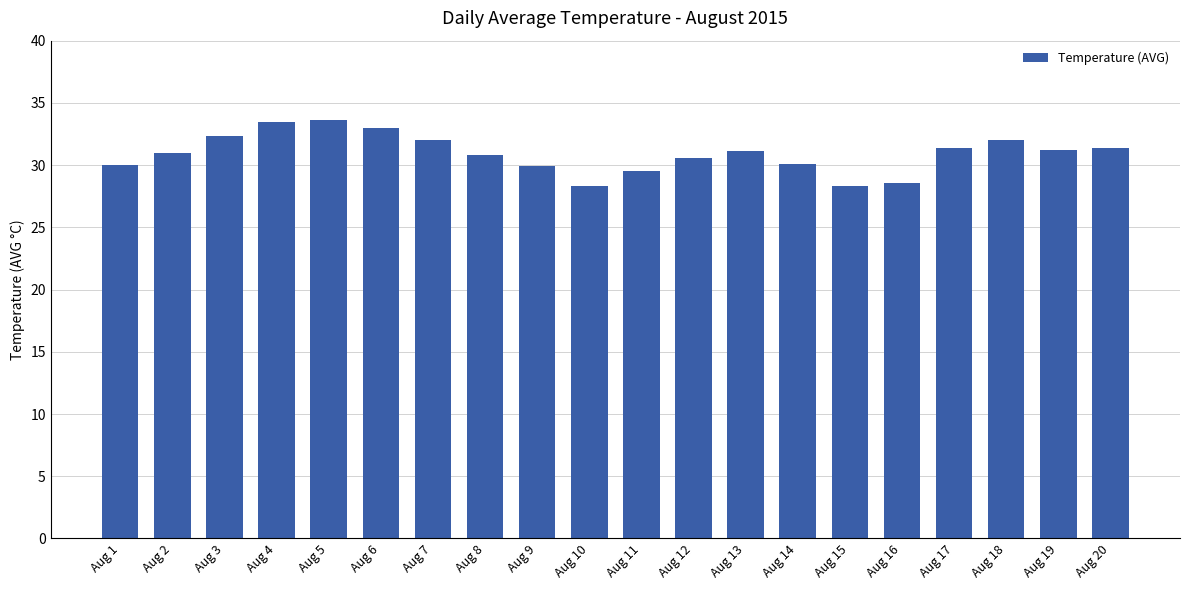

The value at Aug 3 is 13.7. True or false?

False